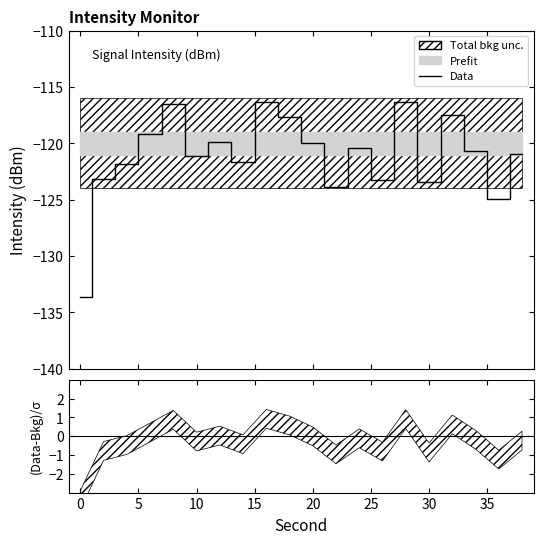

How many data points are less than -120?

13